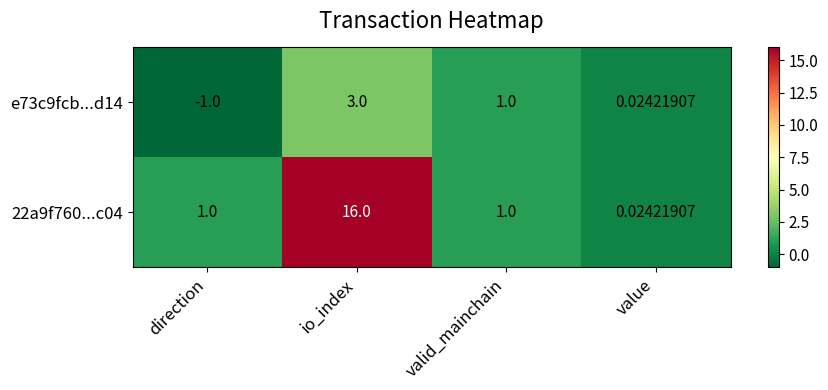

At which label does e73c9fcb...d14 first exceed 1?

io_index